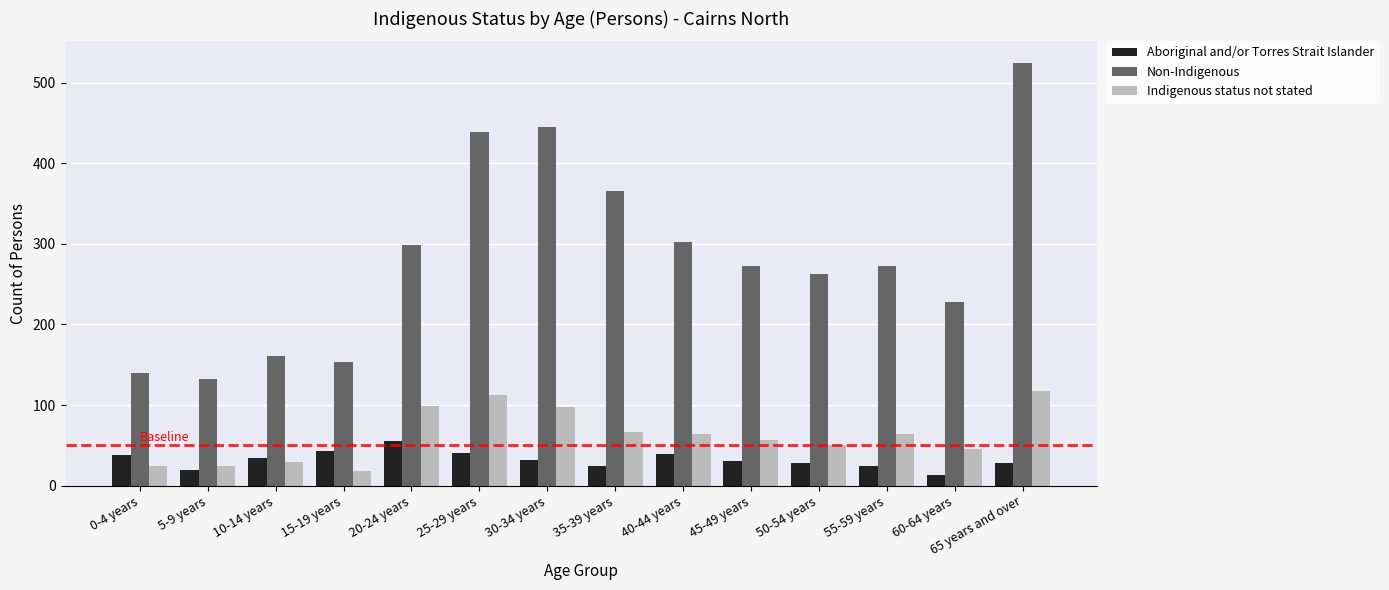

At which label does Aboriginal and/or Torres Strait Islander reach its peak?

20-24 years